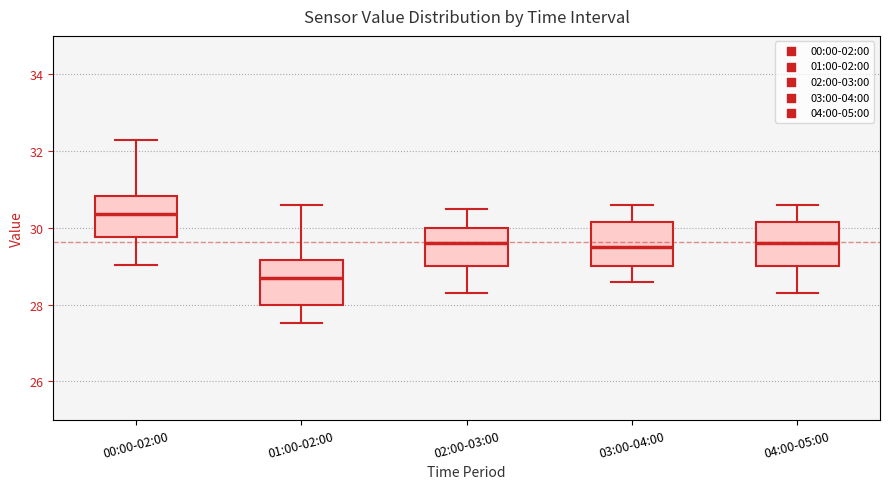

Which box's median line is the lowest?

01:00-02:00